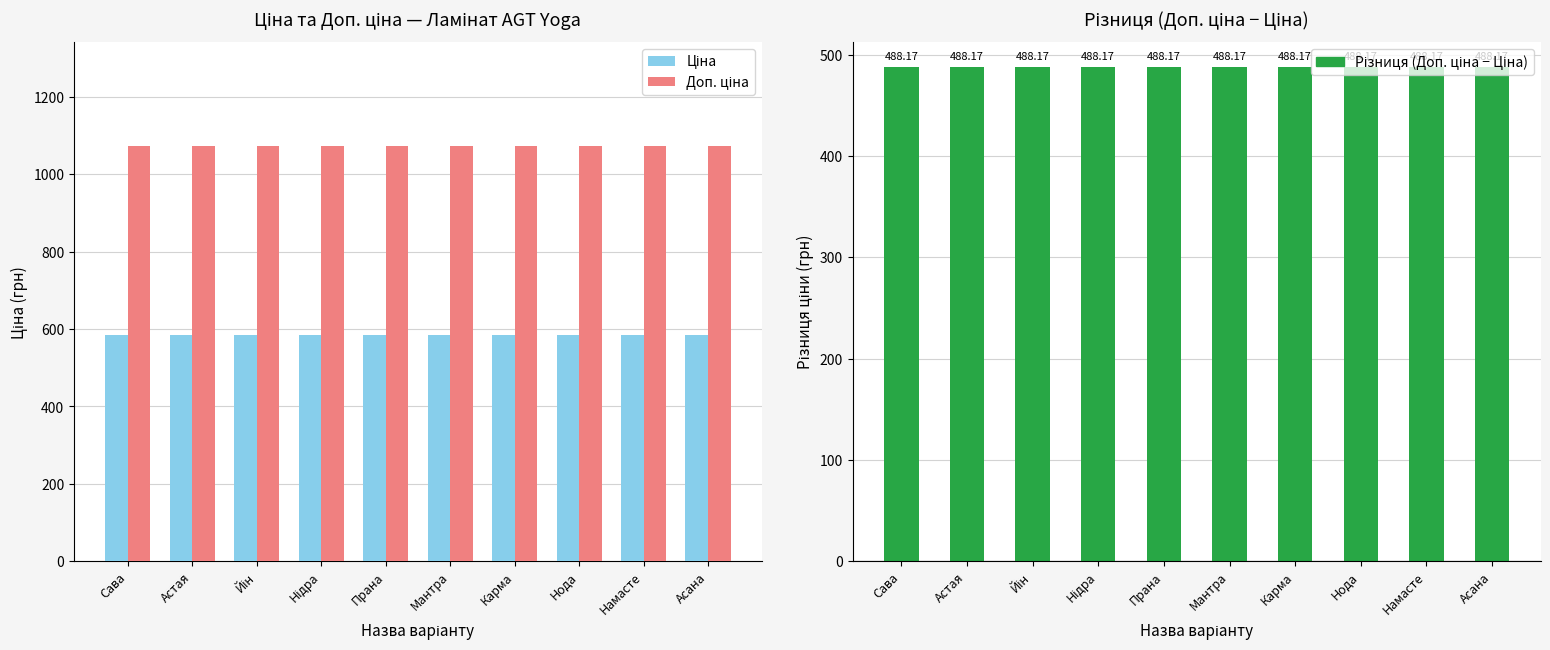

Reading right to left, transcribe all the data shown in this chart.

Ціна: 585.6	585.6	585.6	585.6	585.6	585.6	585.6	585.6	585.6	585.6
Доп. ціна: 1073.8	1073.8	1073.8	1073.8	1073.8	1073.8	1073.8	1073.8	1073.8	1073.8
Різниця (Доп. ціна − Ціна): 488.2	488.2	488.2	488.2	488.2	488.2	488.2	488.2	488.2	488.2